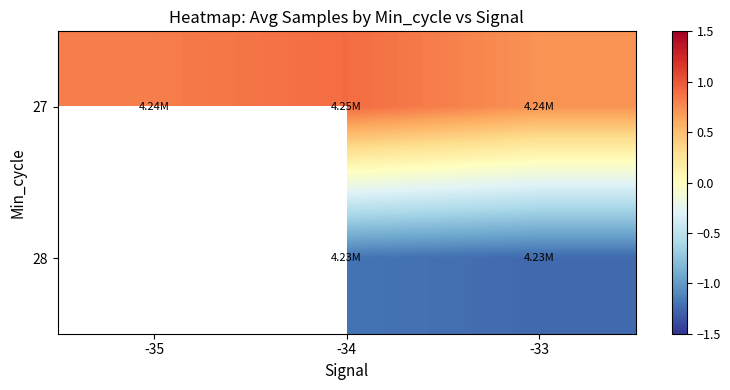

Rank the categories by 28 value from lowest to highest.

-33, -35, -34